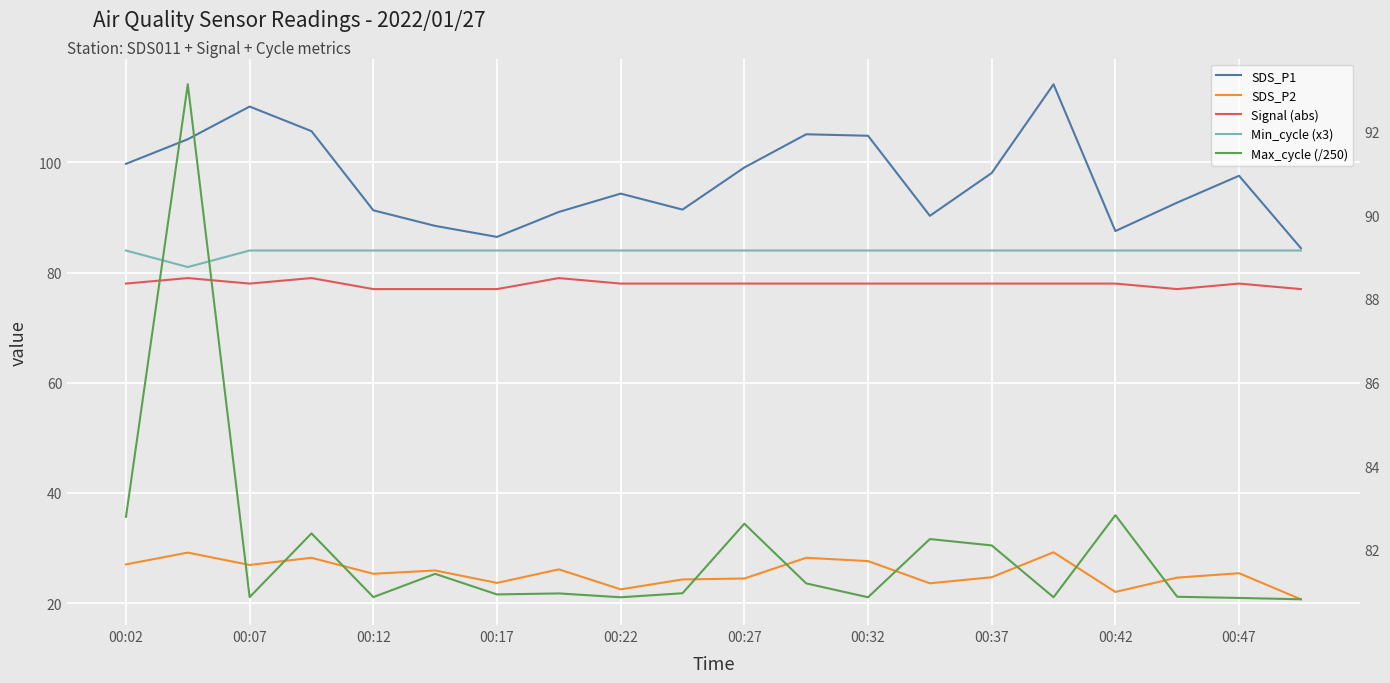

Reading left to right, extract all data points from this chart.

SDS_P1: 99.7	104.2	110.1	105.7	91.3	88.5	86.5	91.0	94.3	91.4	99.1	105.1	104.8	90.3	98.1	114.2	87.5	92.7	97.6	84.4
SDS_P2: 27.0	29.2	26.9	28.2	25.3	25.9	23.7	26.1	22.5	24.3	24.5	28.2	27.6	23.6	24.7	29.2	22.0	24.6	25.4	20.7
Signal (abs): 78.0	79.0	78.0	79.0	77.0	77.0	77.0	79.0	78.0	78.0	78.0	78.0	78.0	78.0	78.0	78.0	78.0	77.0	78.0	77.0
Min_cycle (x3): 84.0	81.0	84.0	84.0	84.0	84.0	84.0	84.0	84.0	84.0	84.0	84.0	84.0	84.0	84.0	84.0	84.0	84.0	84.0	84.0
Max_cycle (/250): 82.8	93.1	80.9	82.4	80.9	81.4	80.9	81.0	80.9	81.0	82.6	81.2	80.9	82.3	82.1	80.9	82.8	80.9	80.8	80.8